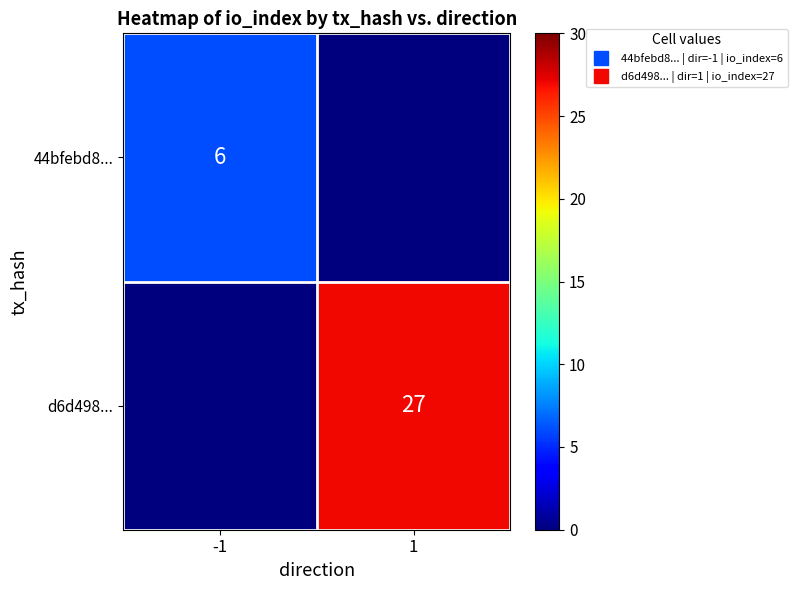

Count the number of categories in the chart.

2